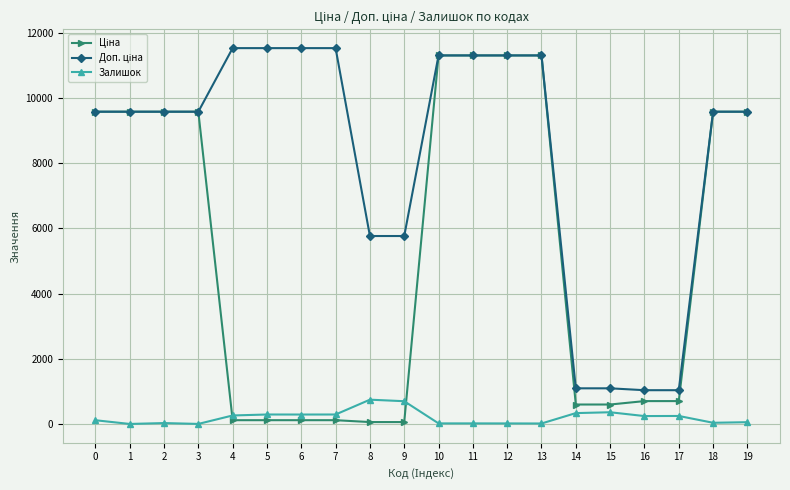

How many lines are shown in the chart?

3